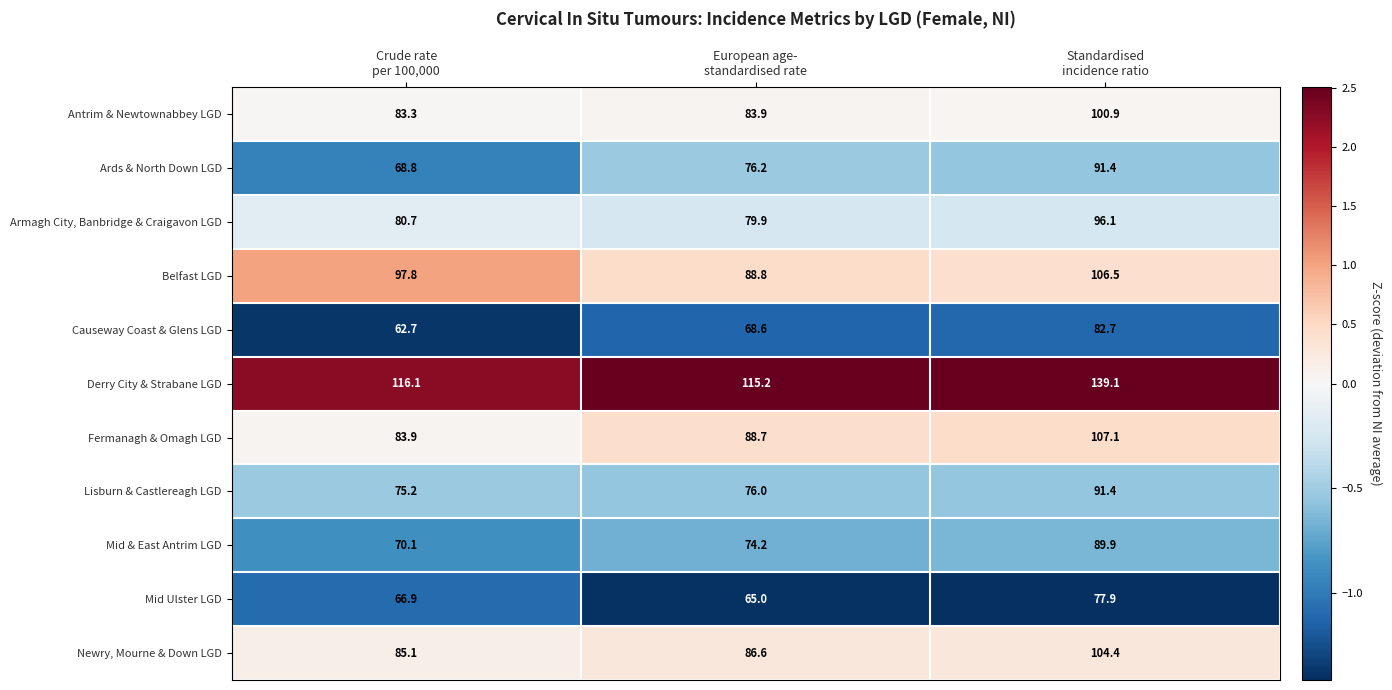

What is the maximum value shown in the chart?

139.1